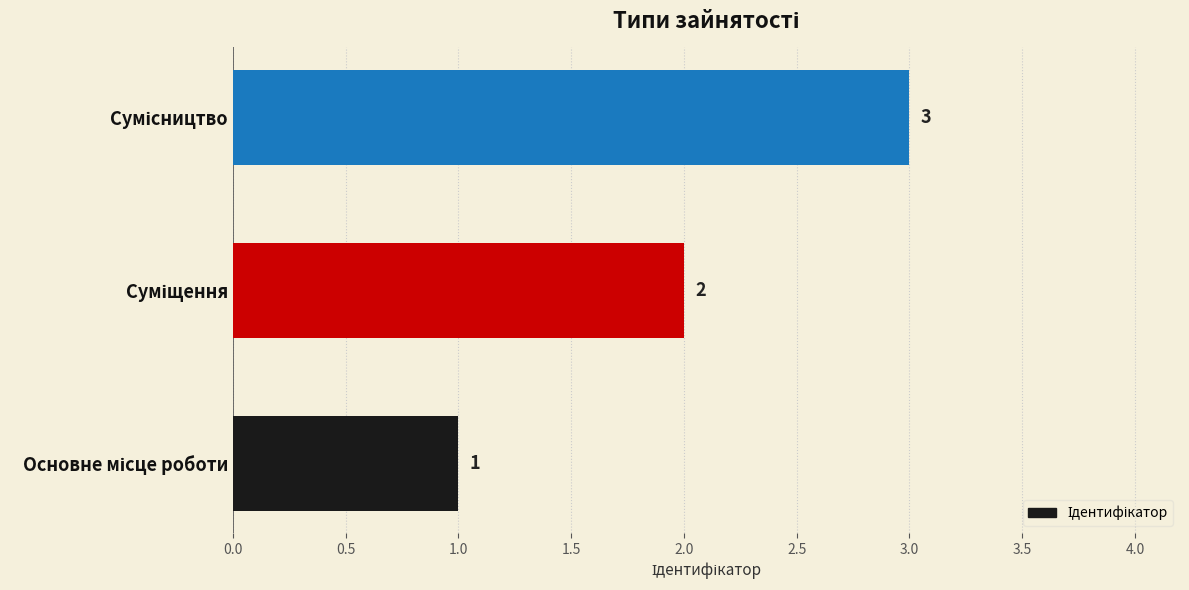

What is the sum of all values?

6